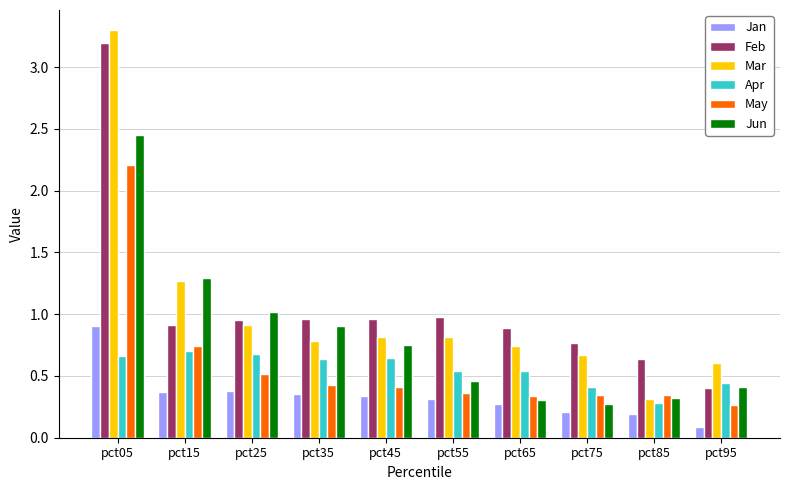

The Apr series shows 0.6 at pct45. True or false?

True